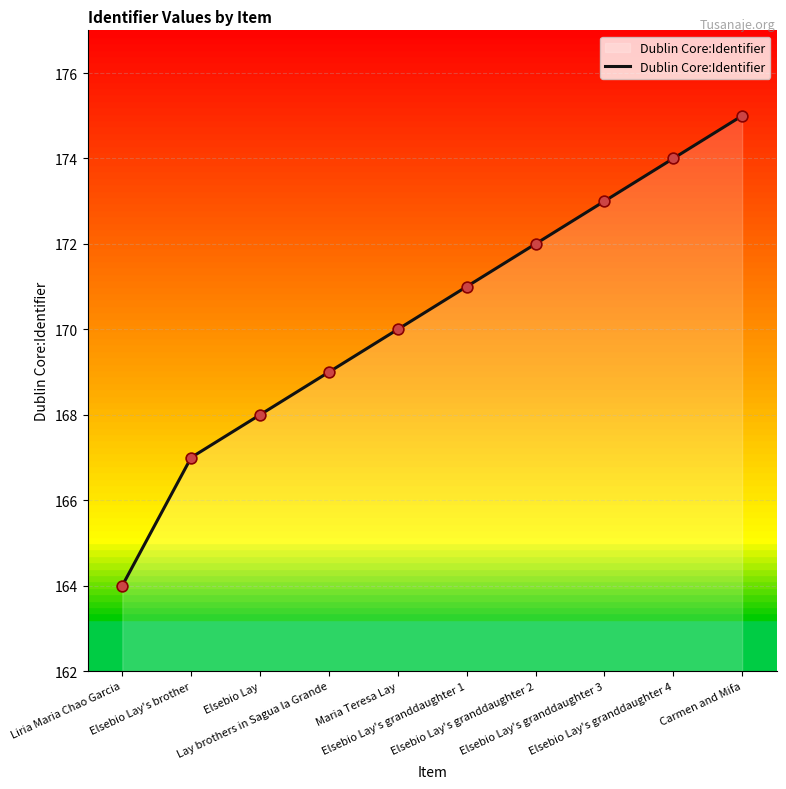

What is the change in value from Lay brothers in Sagua la Grande to Elsebio Lay's granddaughter 4?

+5